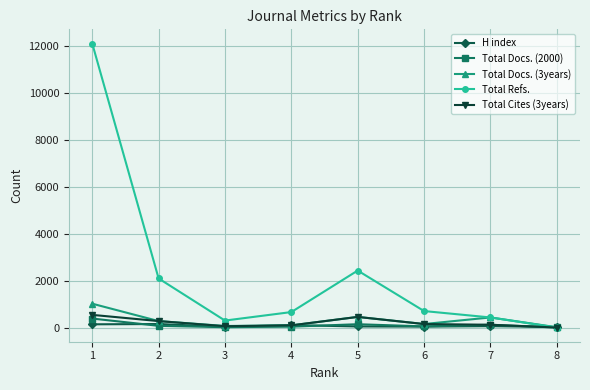

Where is the first local minimum for Total Refs.?

3